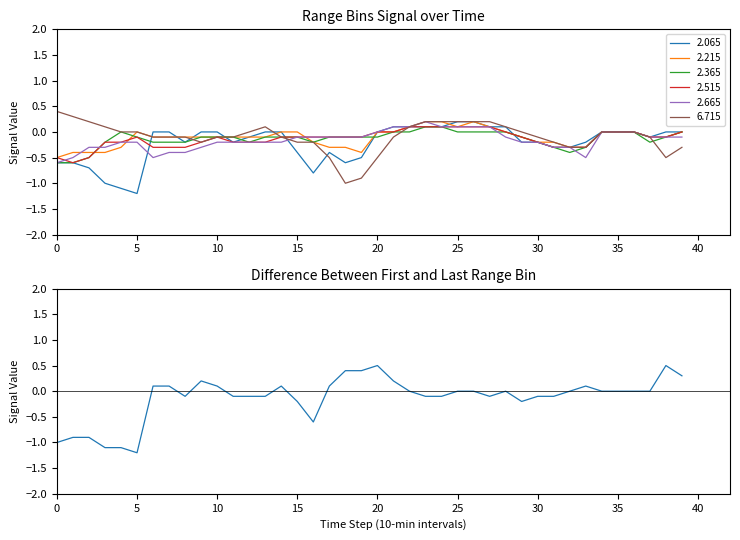

Is it true that 2.215 equals -0.3 at 35?

False